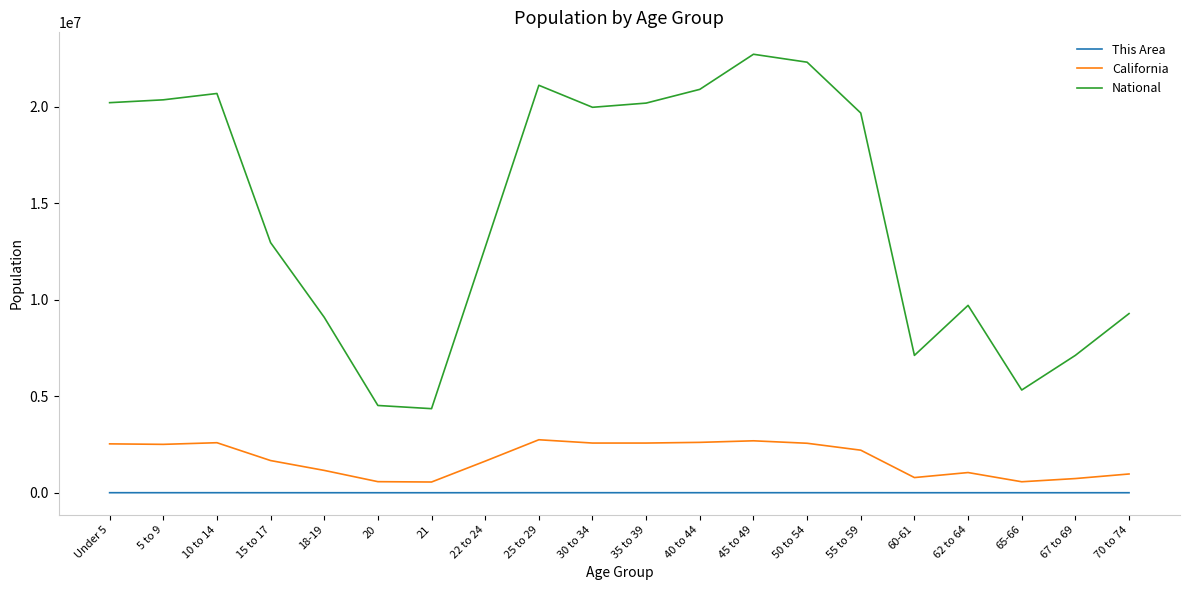

Which series has the largest range (max minus min)?

National